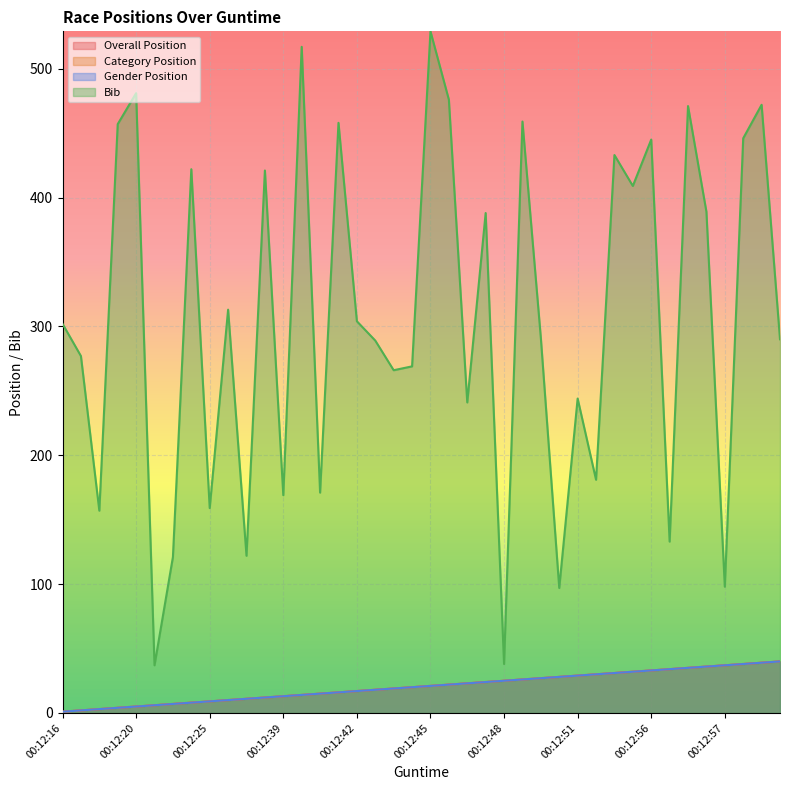

Between 00:12:17 and 00:12:58, which series saw the biggest shift?

Bib